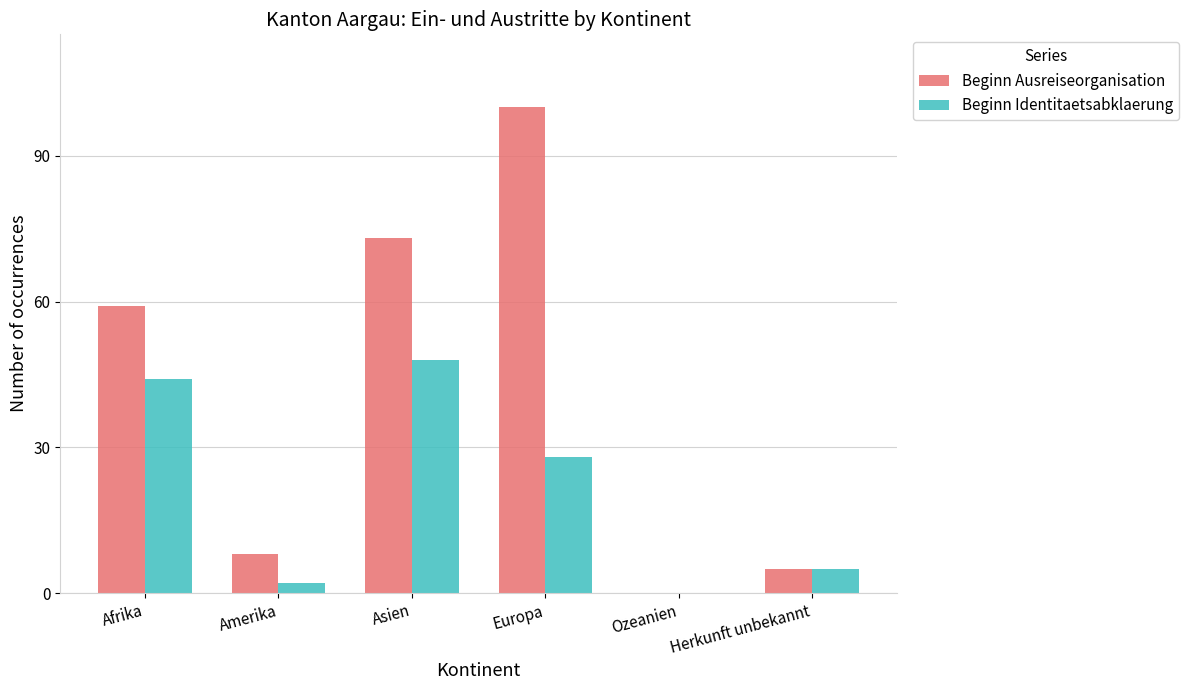

Is it true that Beginn Ausreiseorganisation equals 17 at Afrika?

False